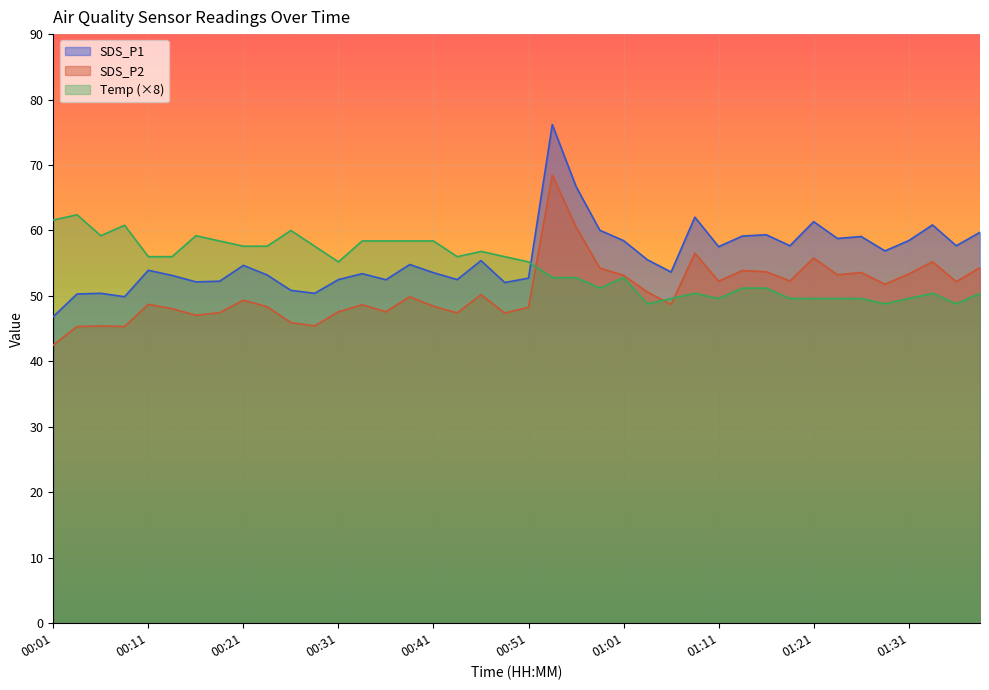

Reading left to right, transcribe all the data shown in this chart.

SDS_P1: 00:01=46.9	00:03=50.3	00:06=50.4	00:08=49.9	00:11=53.9	00:13=53.1	00:16=52.1	00:18=52.2	00:21=54.7	00:23=53.2	00:26=50.9	00:28=50.4	00:31=52.5	00:34=53.4	00:36=52.5	00:39=54.8	00:41=53.5	00:44=52.5	00:46=55.4	00:49=52.0	00:51=52.7	00:54=76.2	00:56=66.7	00:59=60.0	01:01=58.5	01:04=55.5	01:06=53.6	01:09=62.0	01:11=57.5	01:14=59.1	01:16=59.4	01:19=57.7	01:21=61.4	01:24=58.8	01:26=59.1	01:29=56.9	01:31=58.5	01:34=60.9	01:36=57.7	01:39=59.7
SDS_P2: 00:01=42.5	00:03=45.3	00:06=45.4	00:08=45.3	00:11=48.7	00:13=48.0	00:16=47.0	00:18=47.5	00:21=49.4	00:23=48.4	00:26=45.9	00:28=45.4	00:31=47.6	00:34=48.6	00:36=47.6	00:39=49.9	00:41=48.4	00:44=47.4	00:46=50.2	00:49=47.4	00:51=48.3	00:54=68.5	00:56=60.5	00:59=54.2	01:01=53.1	01:04=50.6	01:06=48.7	01:09=56.5	01:11=52.2	01:14=53.9	01:16=53.7	01:19=52.3	01:21=55.8	01:24=53.2	01:26=53.6	01:29=51.8	01:31=53.4	01:34=55.2	01:36=52.2	01:39=54.3
Temp: 00:01=61.6	00:03=62.4	00:06=59.2	00:08=60.8	00:11=56.0	00:13=56.0	00:16=59.2	00:18=58.4	00:21=57.6	00:23=57.6	00:26=60.0	00:28=57.6	00:31=55.2	00:34=58.4	00:36=58.4	00:39=58.4	00:41=58.4	00:44=56.0	00:46=56.8	00:49=56.0	00:51=55.2	00:54=52.8	00:56=52.8	00:59=51.2	01:01=52.8	01:04=48.8	01:06=49.6	01:09=50.4	01:11=49.6	01:14=51.2	01:16=51.2	01:19=49.6	01:21=49.6	01:24=49.6	01:26=49.6	01:29=48.8	01:31=49.6	01:34=50.4	01:36=48.8	01:39=50.4